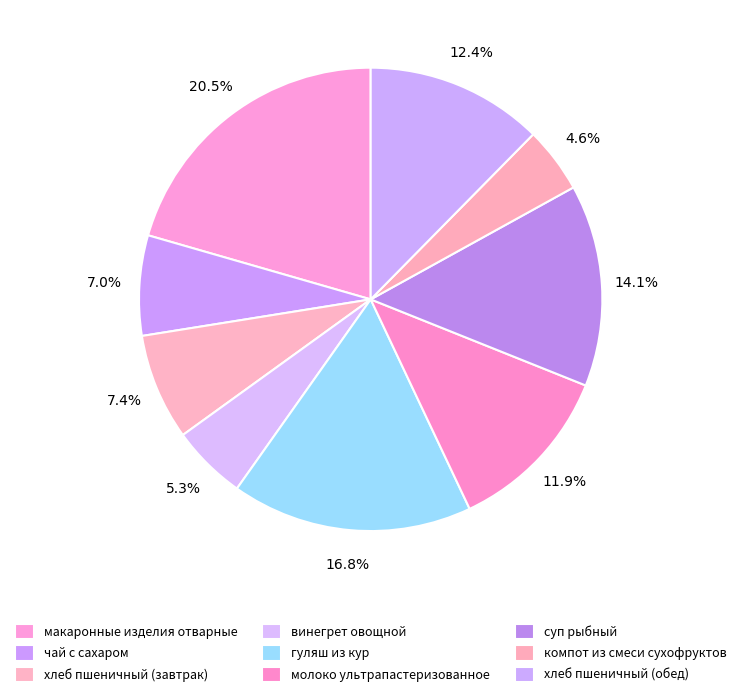

Is it true that молоко ультрапастеризованное is 12% of the pie?

True